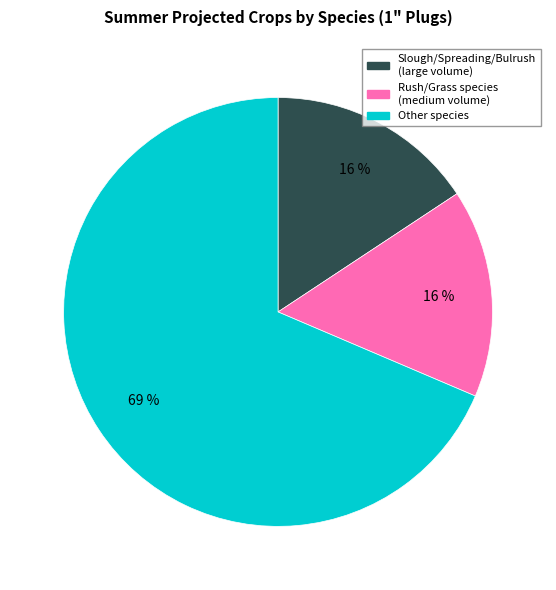

To the nearest percent, what is the average slice percentage?

33%